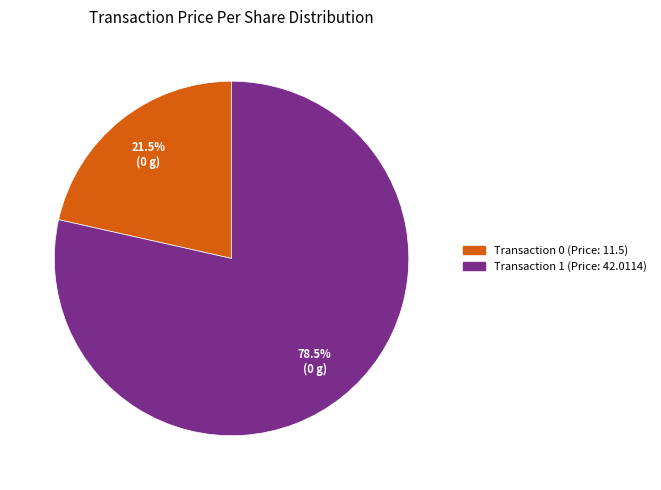

Is there a majority slice in this chart?

Yes